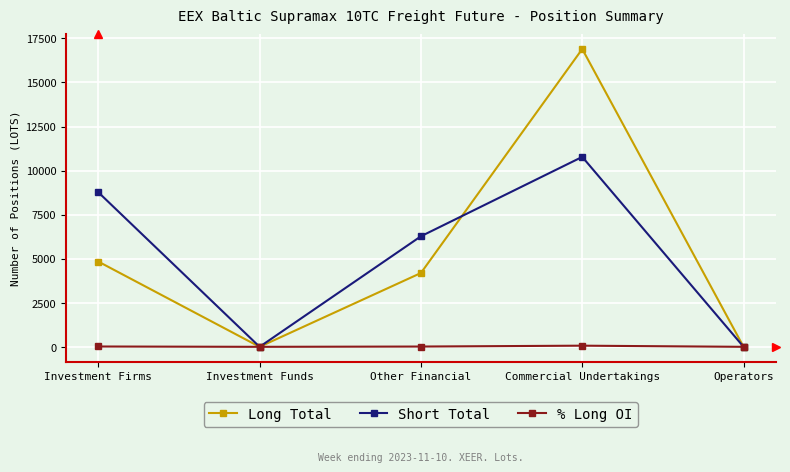

The Long Total series shows 4189.2 at Other Financial. True or false?

True